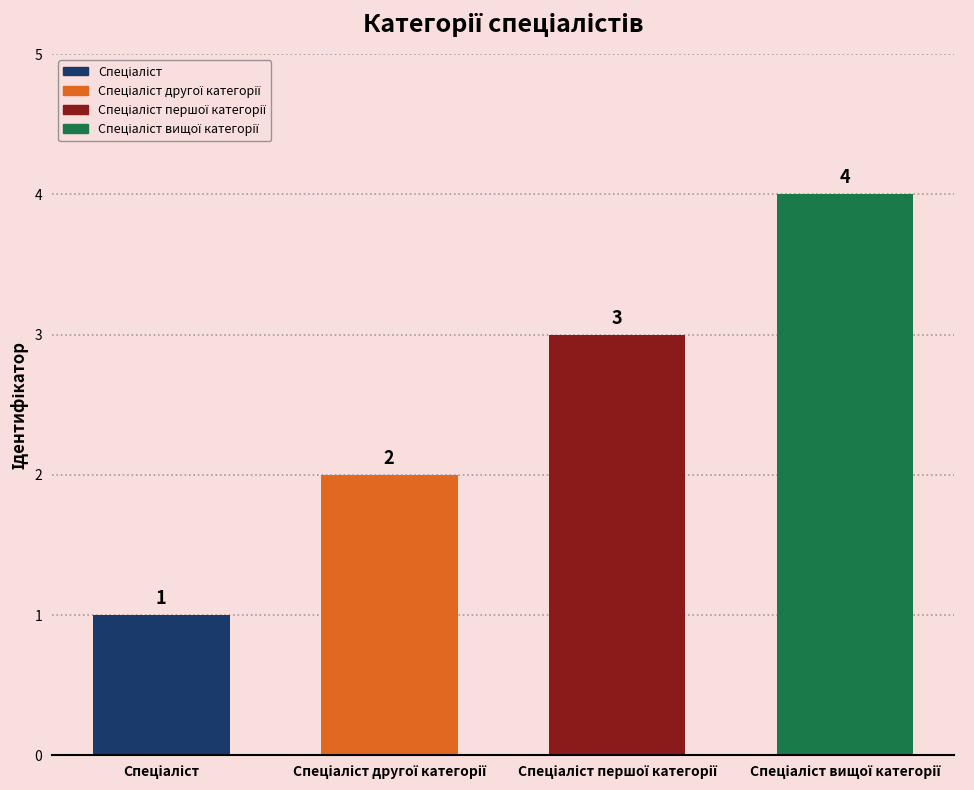

How many bars are there in total?

4